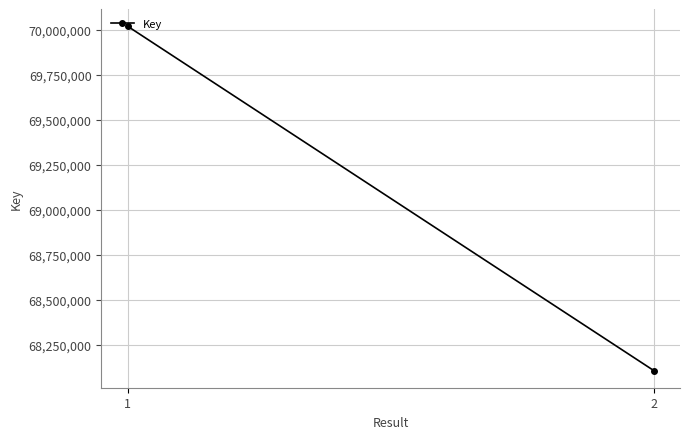

The value at 1 is 121240338. True or false?

False